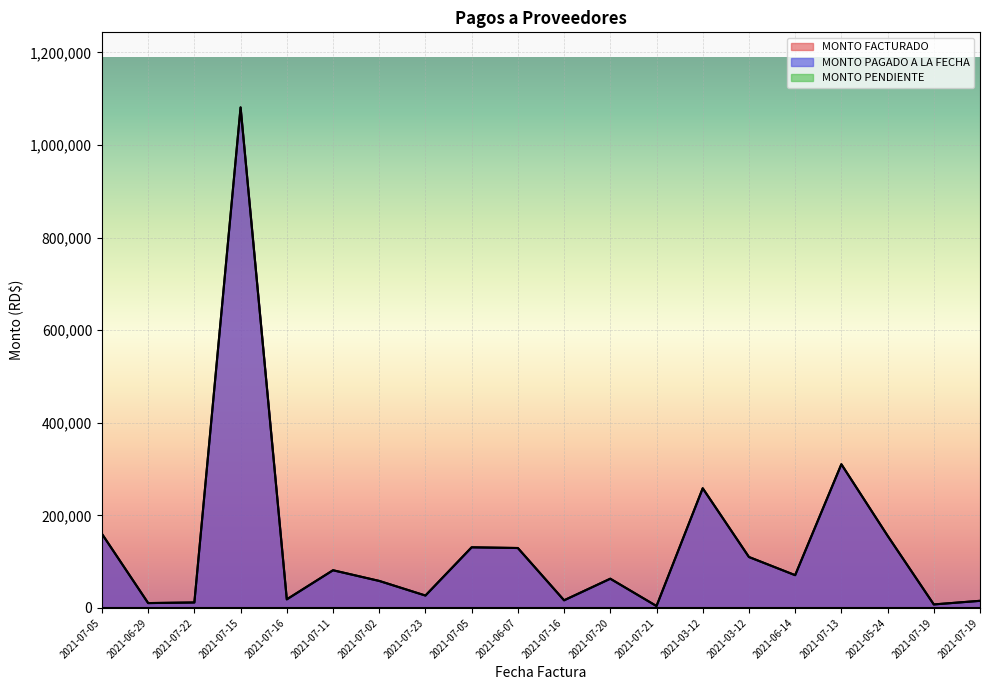

Does the chart display data point markers on the line(s)?

No